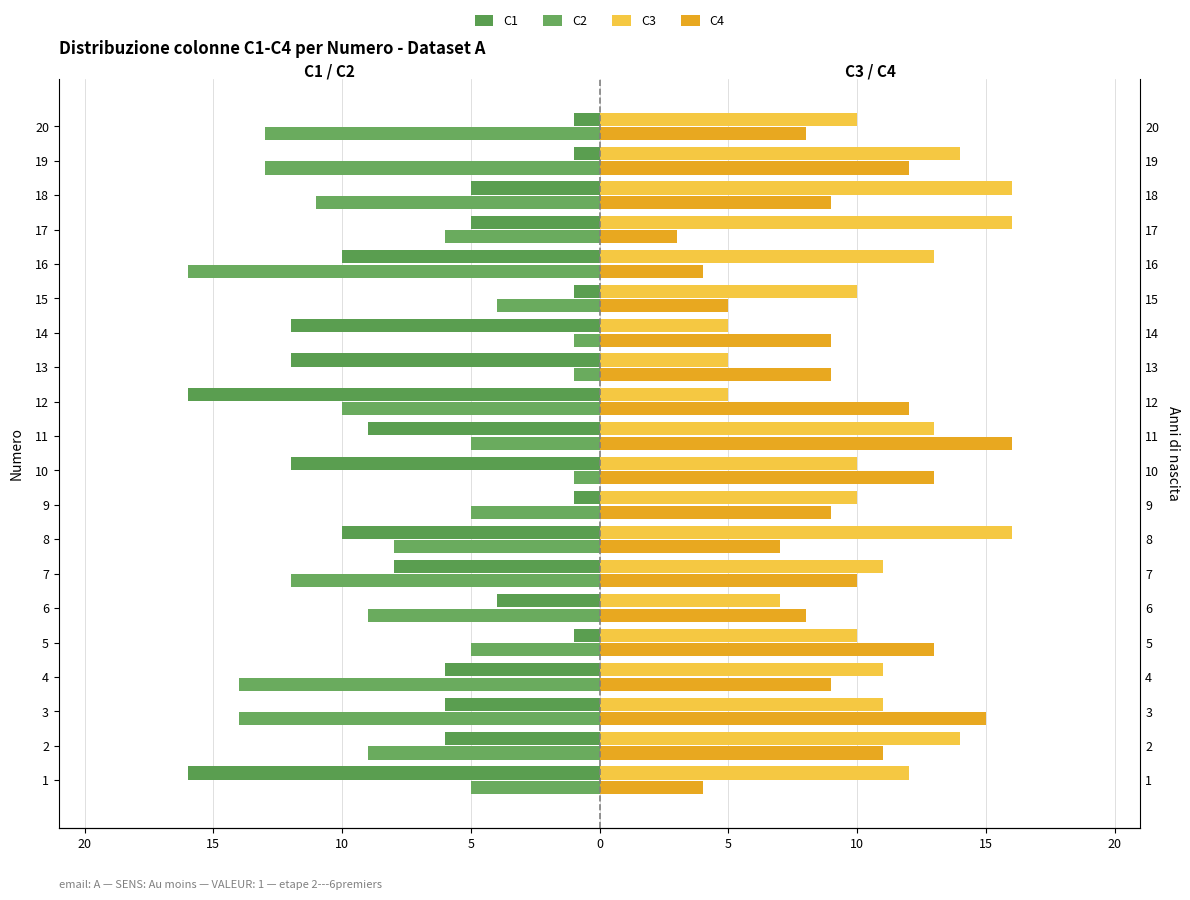

What is the label of the 18th bar from the right?

15